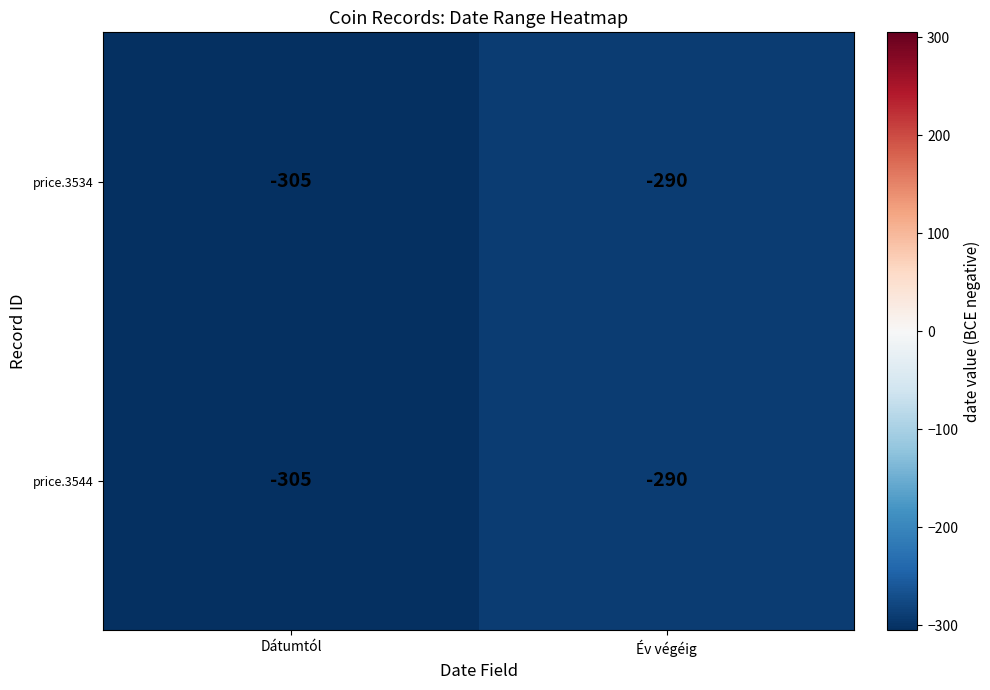

Count the number of data series in this chart.

2